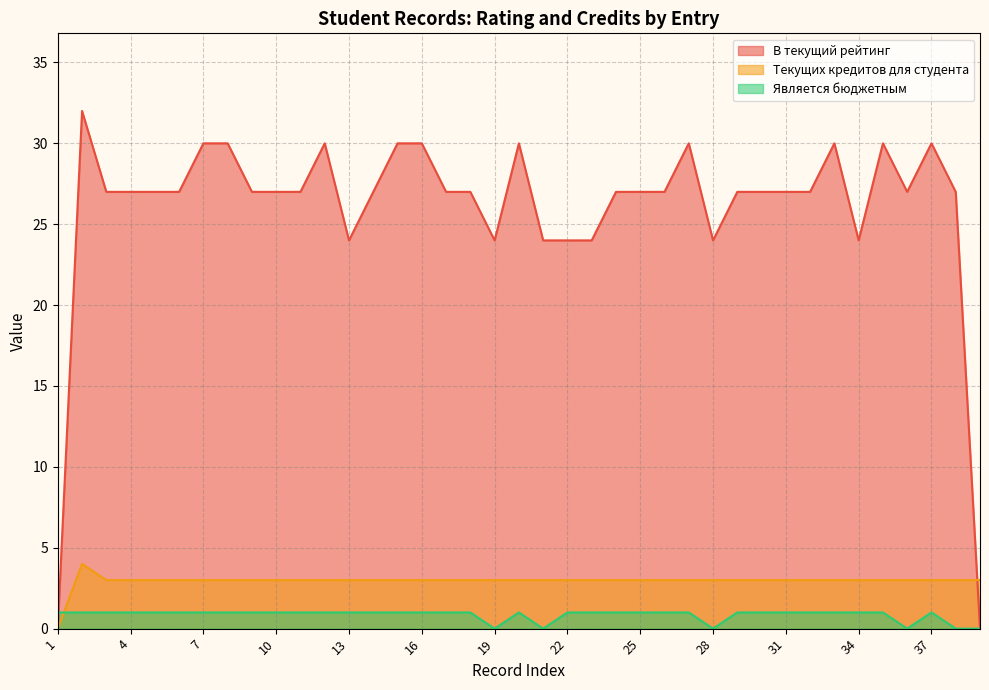

The Текущих кредитов для студента series shows 3 at 23. True or false?

True